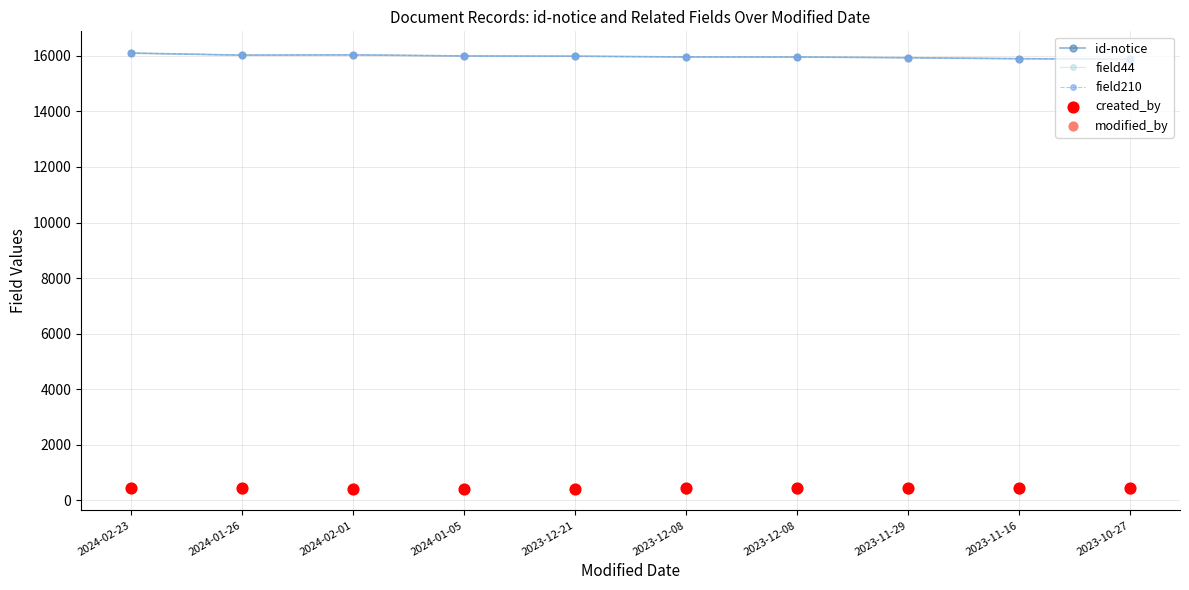

Which series has the widest spread of Y values?

id-notice